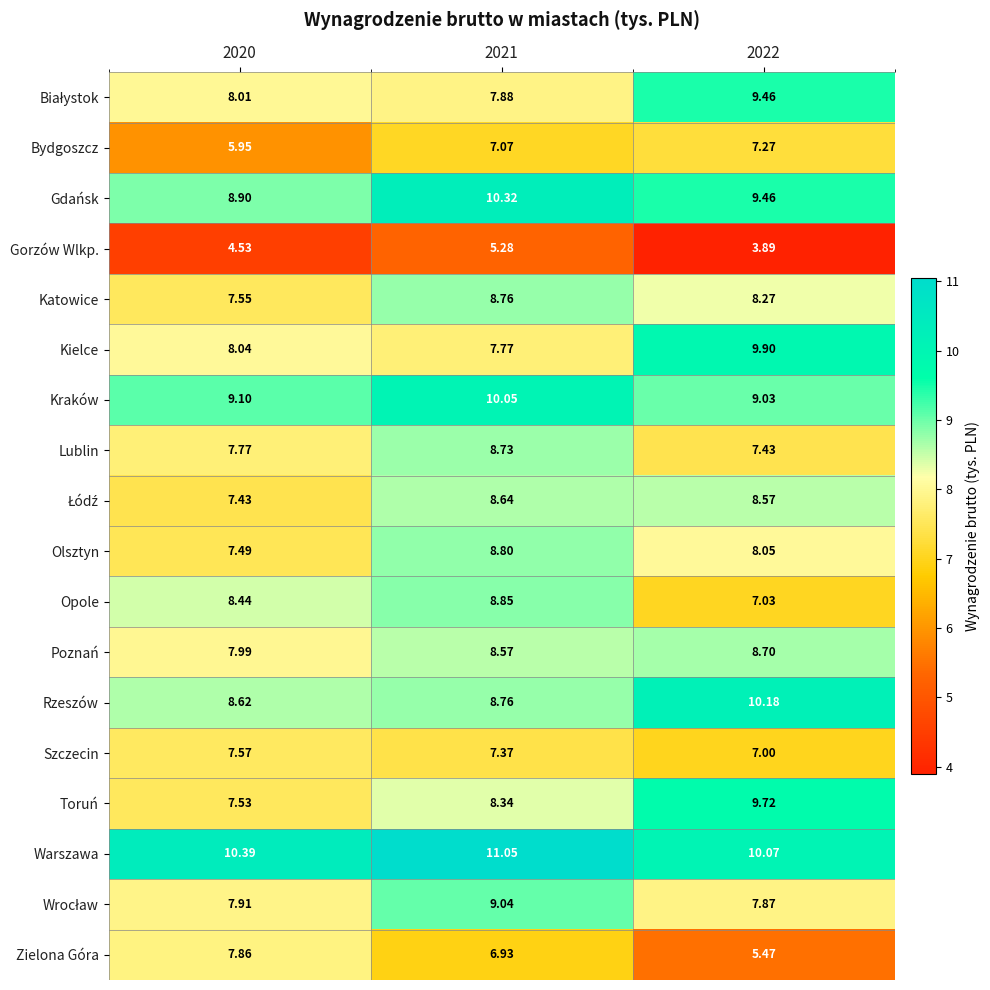

Between 2020 and 2022, which series saw the biggest shift?

Zielona Góra